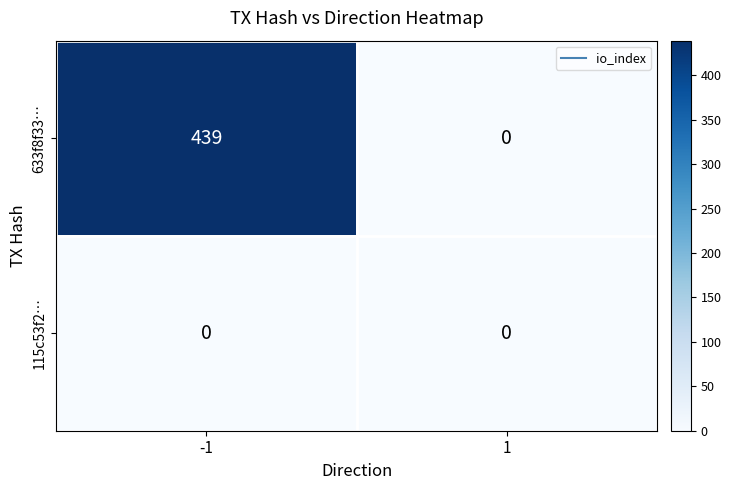

The value of 633f8f33… at 1 is -191. True or false?

False